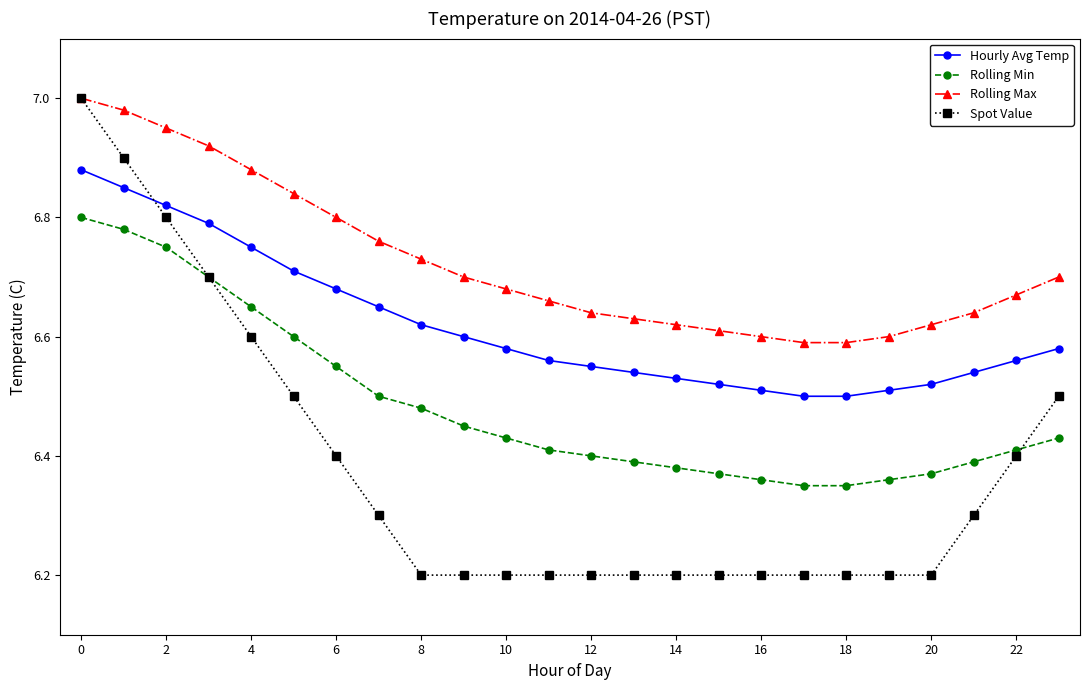

Which series has the largest range (max minus min)?

Spot Value